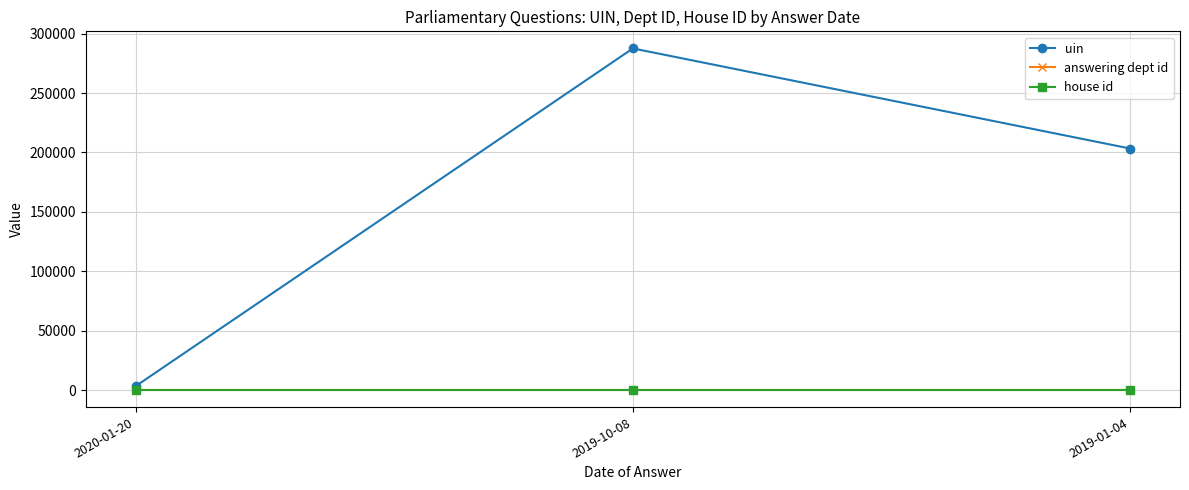

Which series has the largest total across all categories?

uin